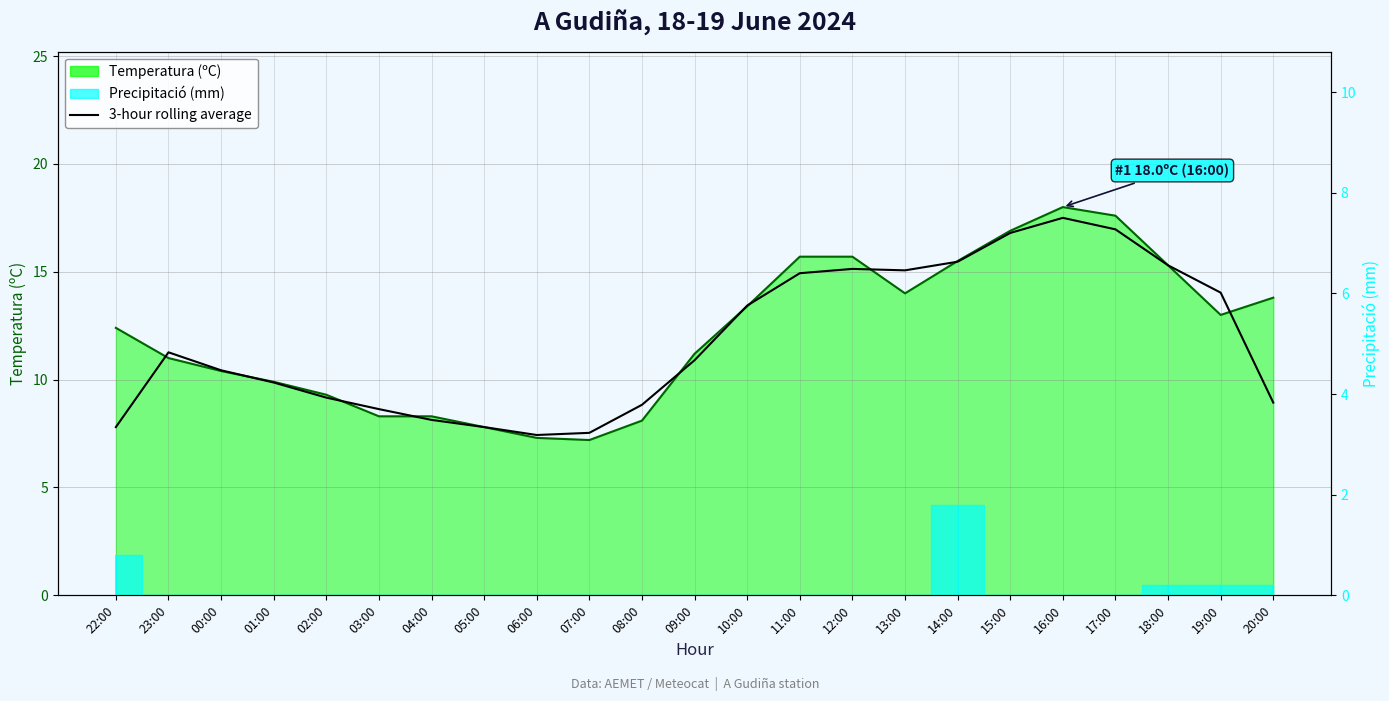

Is it true that Temperatura (ºC) equals 11.2 at 09:00?

True